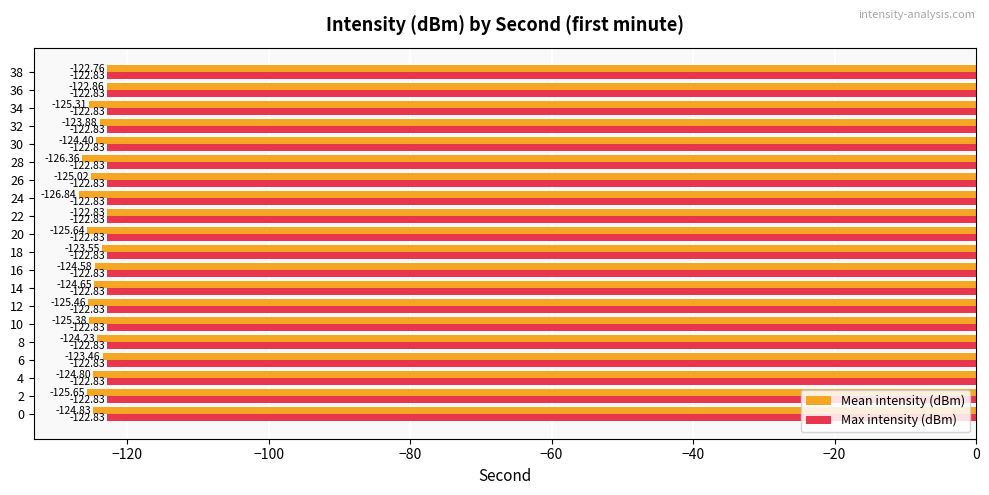

Count the number of data series in this chart.

2